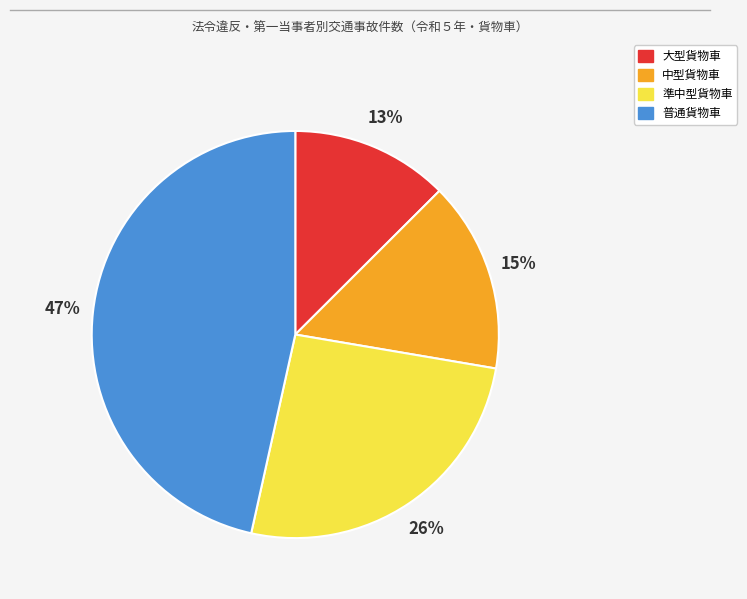

To the nearest percent, what is the difference between the largest and smallest slice percentages?

34%